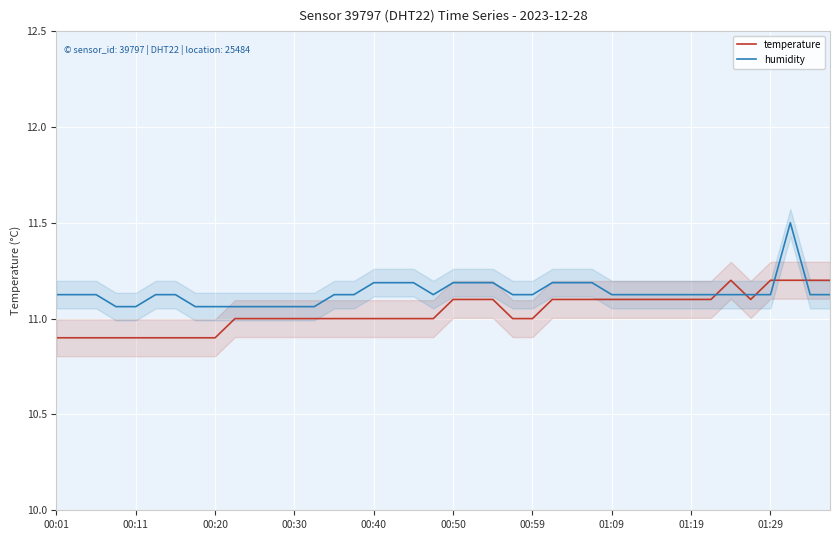

How many intersections are there between temperature and humidity?

5